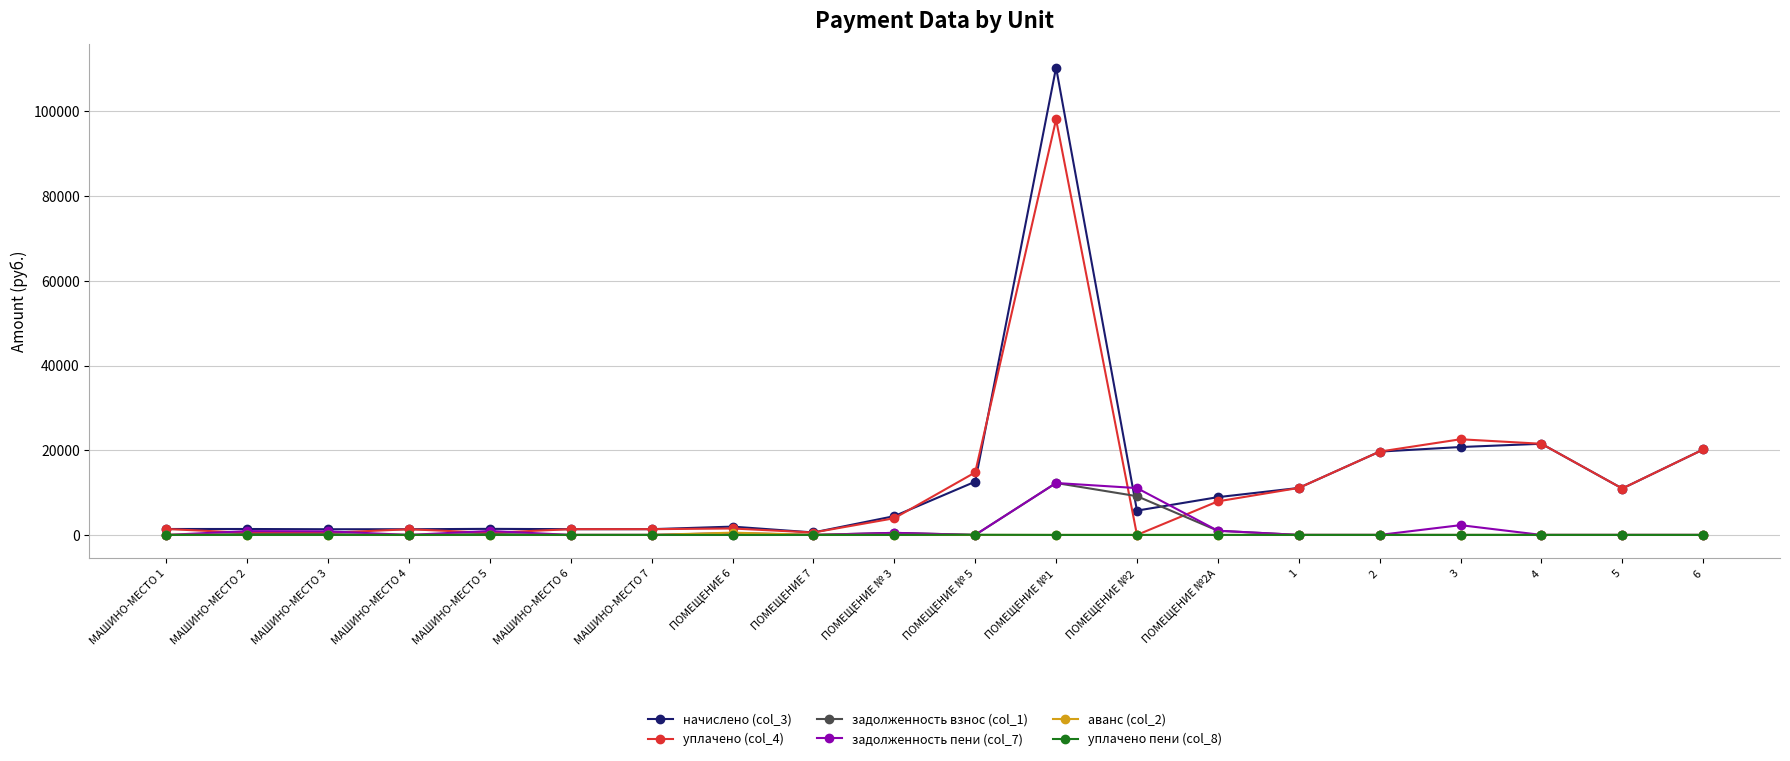

What is the maximum value for задолженность взнос (col_1)?

12261.3